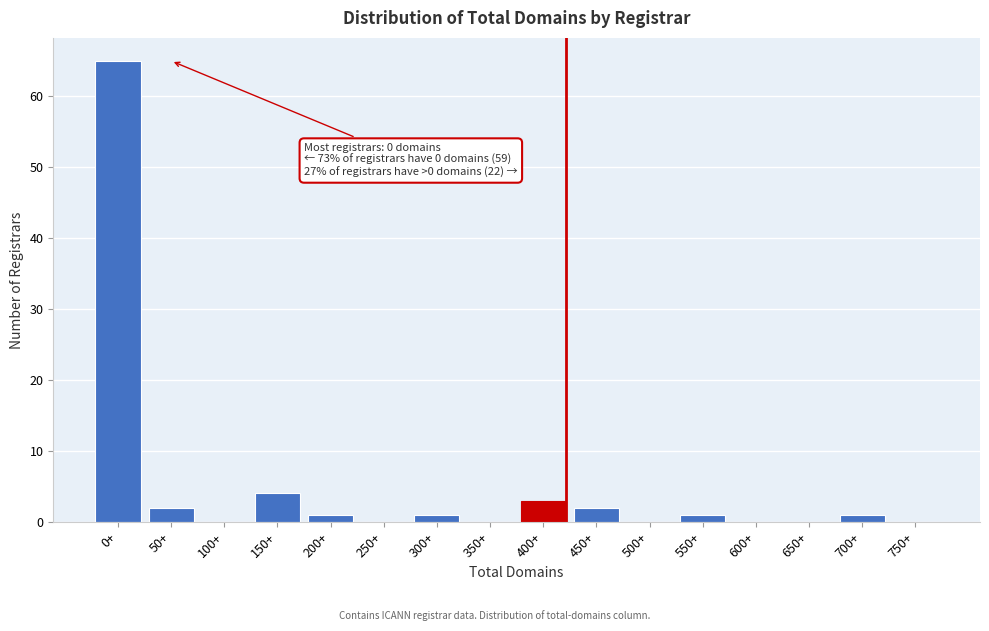

Reading left to right, transcribe all the data shown in this chart.

0+=65	50+=2	100+=0	150+=4	200+=1	250+=0	300+=1	350+=0	400+=3	450+=2	500+=0	550+=1	600+=0	650+=0	700+=1	750+=0